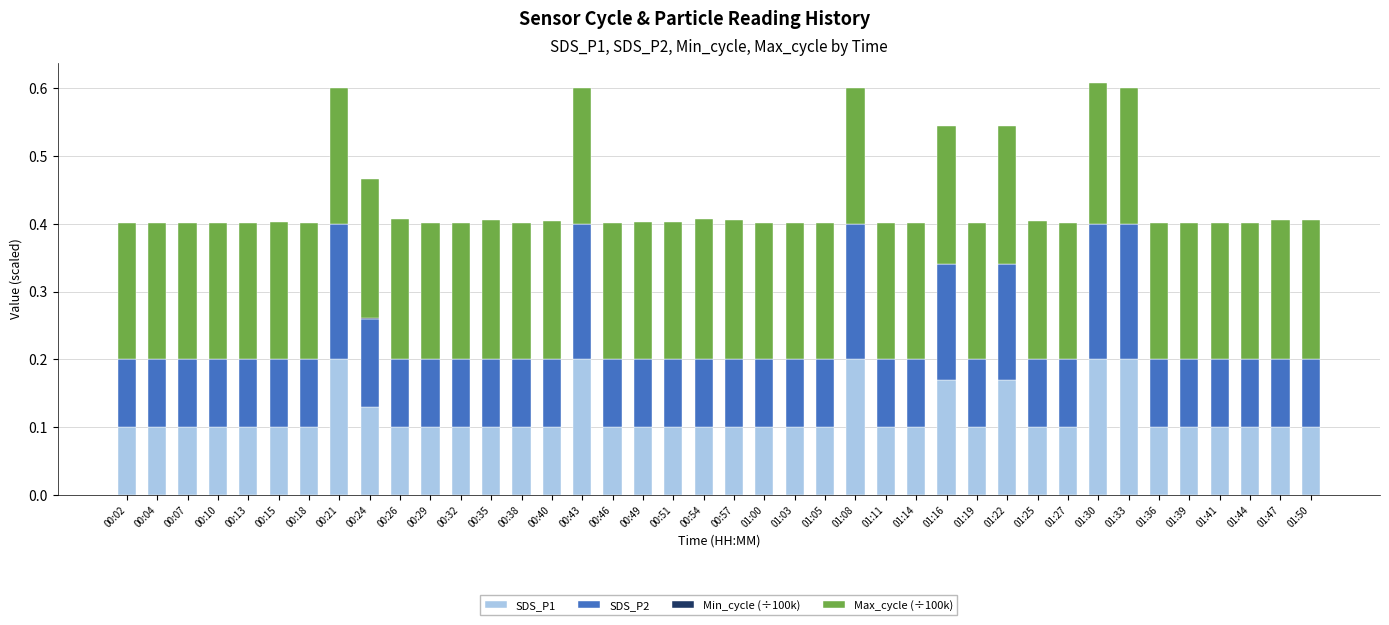

The Max_cycle (÷100k) series shows 0.2 at 00:13. True or false?

True